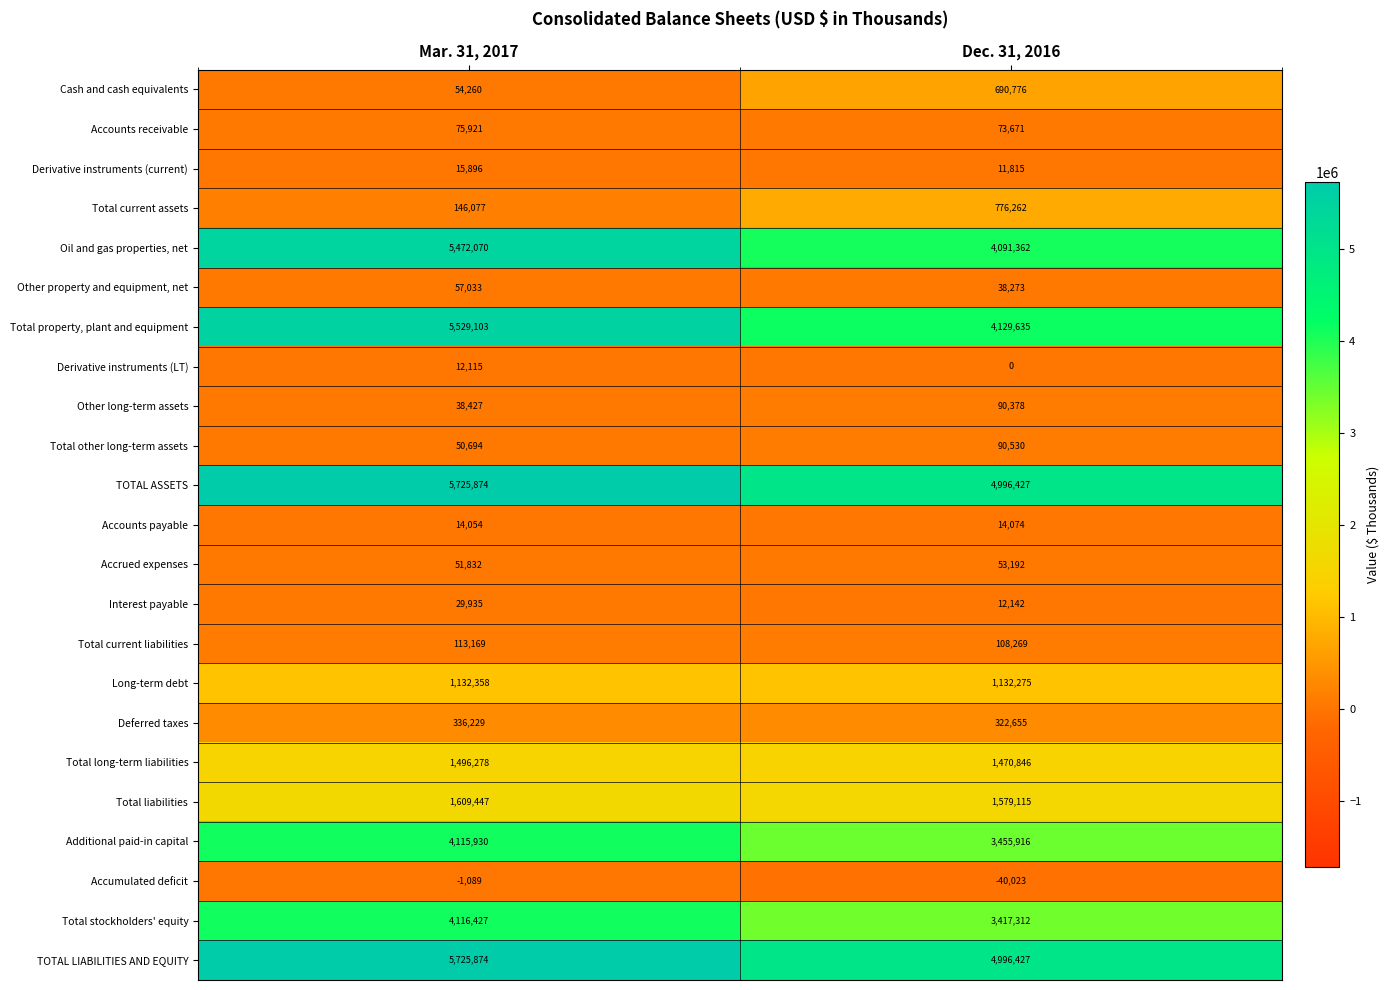

At which category is the sum across all series the highest?

Mar. 31, 2017